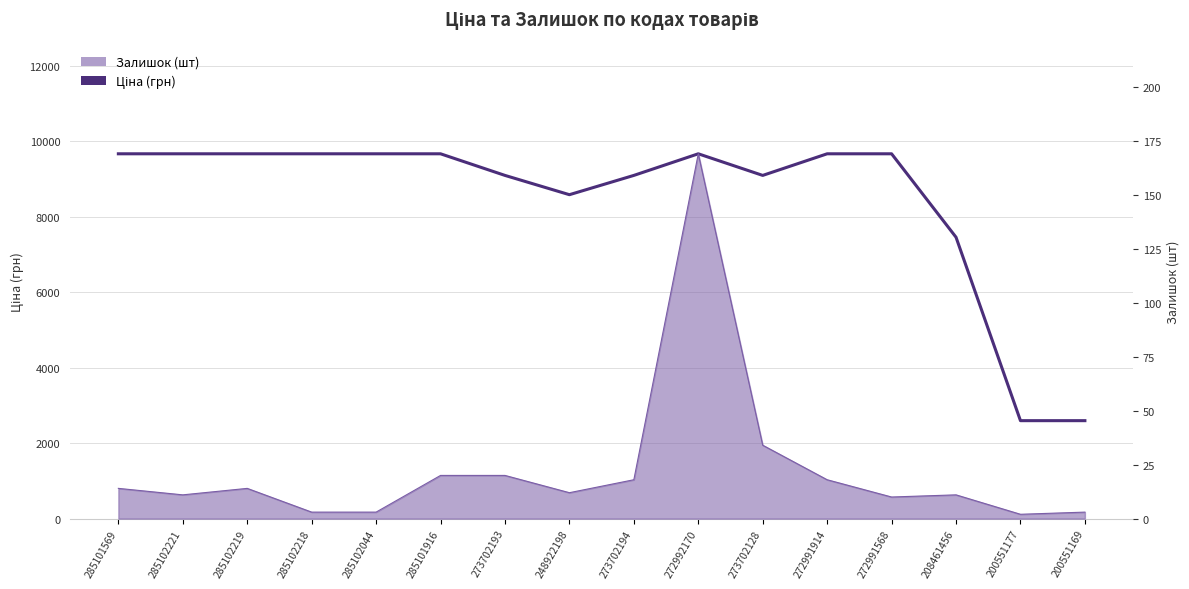

The value at 272991914 is 9664.7. True or false?

True